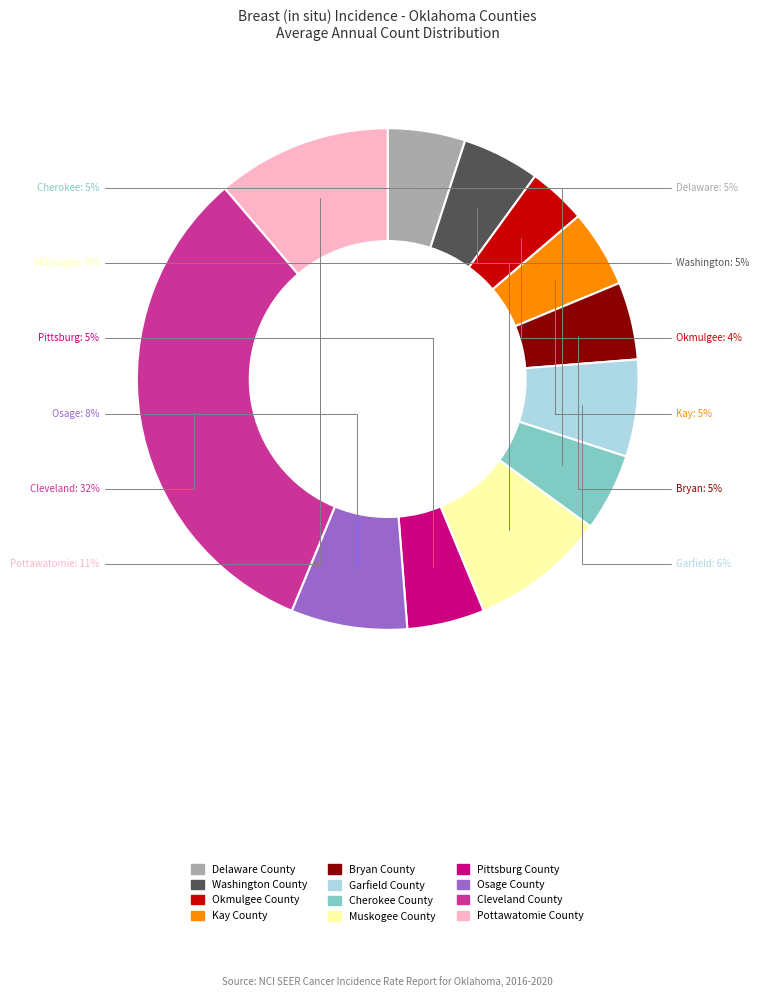

To the nearest percent, what is the average slice percentage?

8%